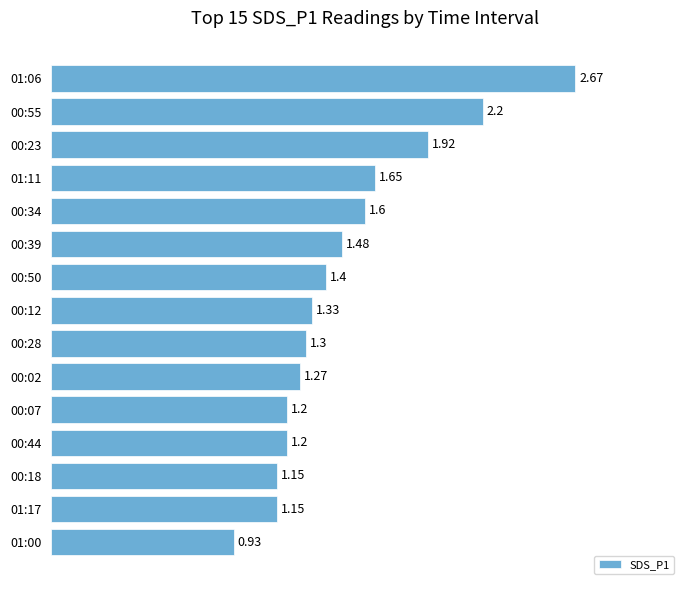

What is the sum of the values at 00:12 and 00:07?

2.5